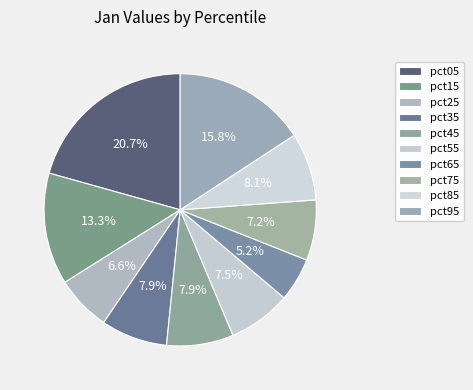

Which slice is the smallest?

pct65